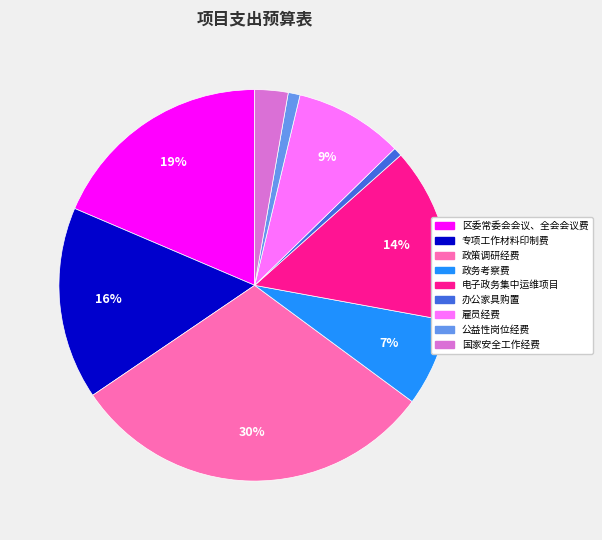

What is the ratio of the value at 电子政务集中运维项目 to the value at 专项工作材料印制费?

0.9